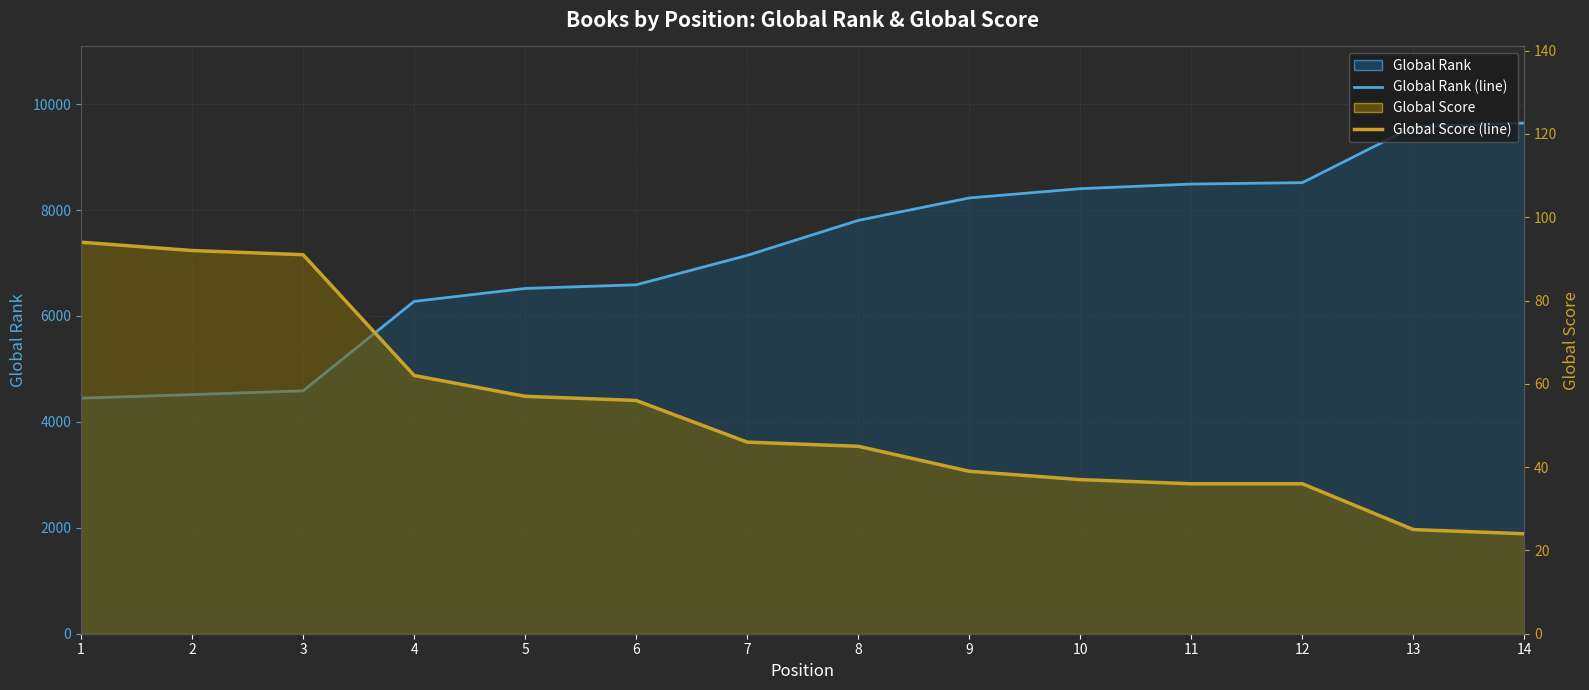

What is the difference between the highest and lowest values at 8?

7759